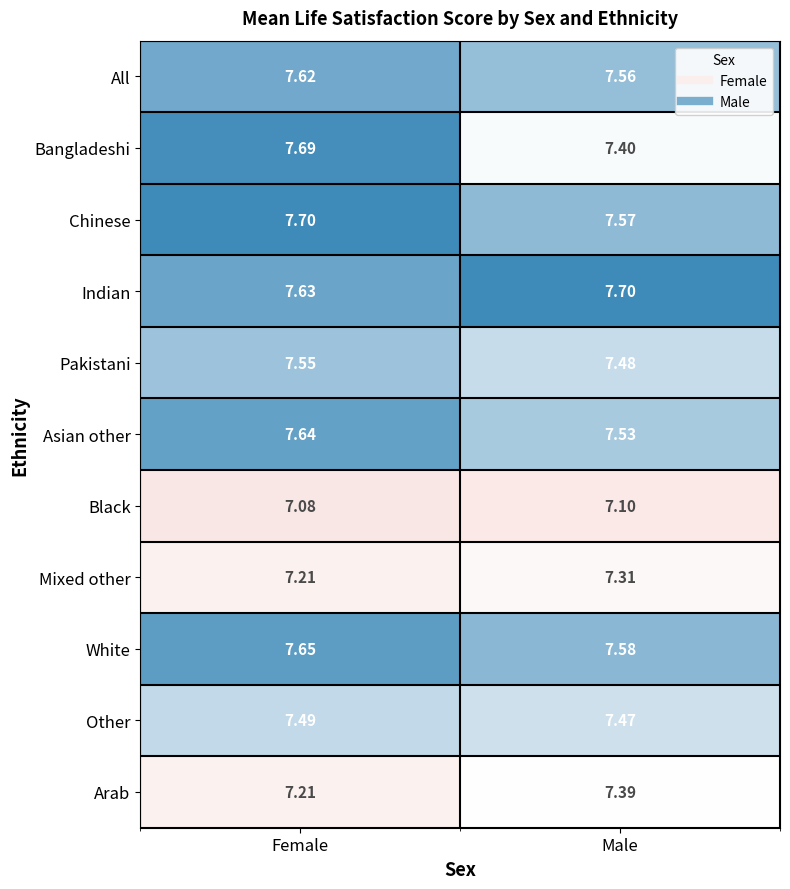

At which category is the sum across all series the highest?

Female